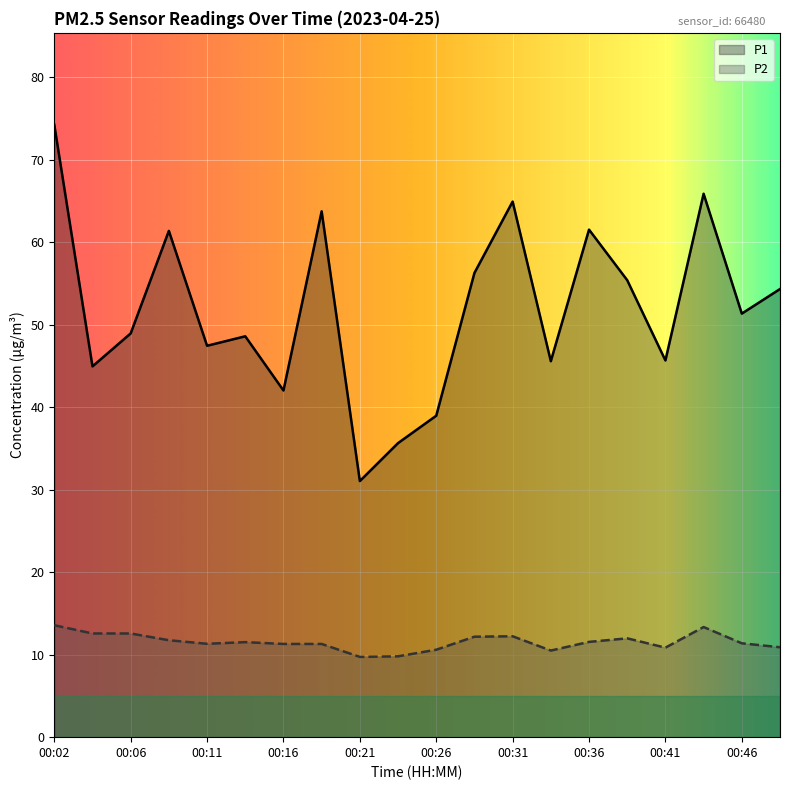

Reading left to right, list all the values displayed in this chart.

P1: 00:02=74.2	00:04=45.0	00:06=49.0	00:09=61.4	00:11=47.5	00:14=48.6	00:16=42.0	00:19=63.8	00:21=31.1	00:24=35.6	00:26=39.0	00:29=56.3	00:31=64.9	00:33=45.6	00:36=61.5	00:38=55.4	00:41=45.7	00:43=65.9	00:46=51.4	00:48=54.3
P2: 00:02=13.6	00:04=12.6	00:06=12.6	00:09=11.8	00:11=11.3	00:14=11.5	00:16=11.3	00:19=11.3	00:21=9.7	00:24=9.8	00:26=10.6	00:29=12.2	00:31=12.2	00:33=10.5	00:36=11.6	00:38=12.0	00:41=10.8	00:43=13.3	00:46=11.4	00:48=10.9